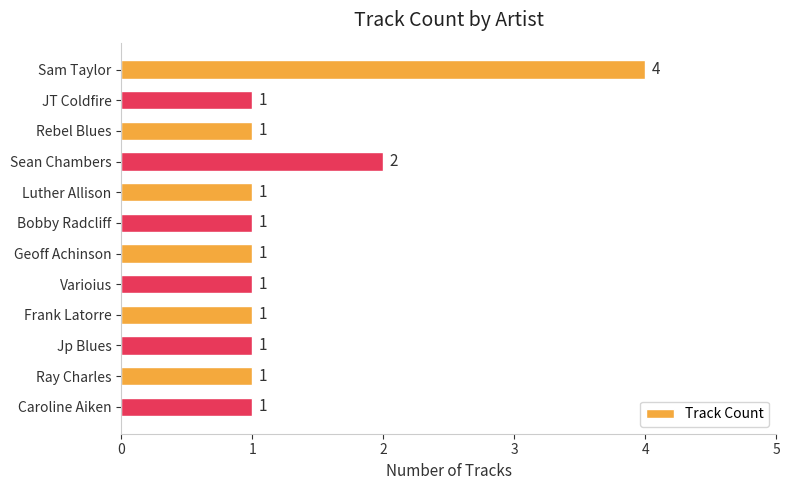

What is the change in value from Sam Taylor to Ray Charles?

-3